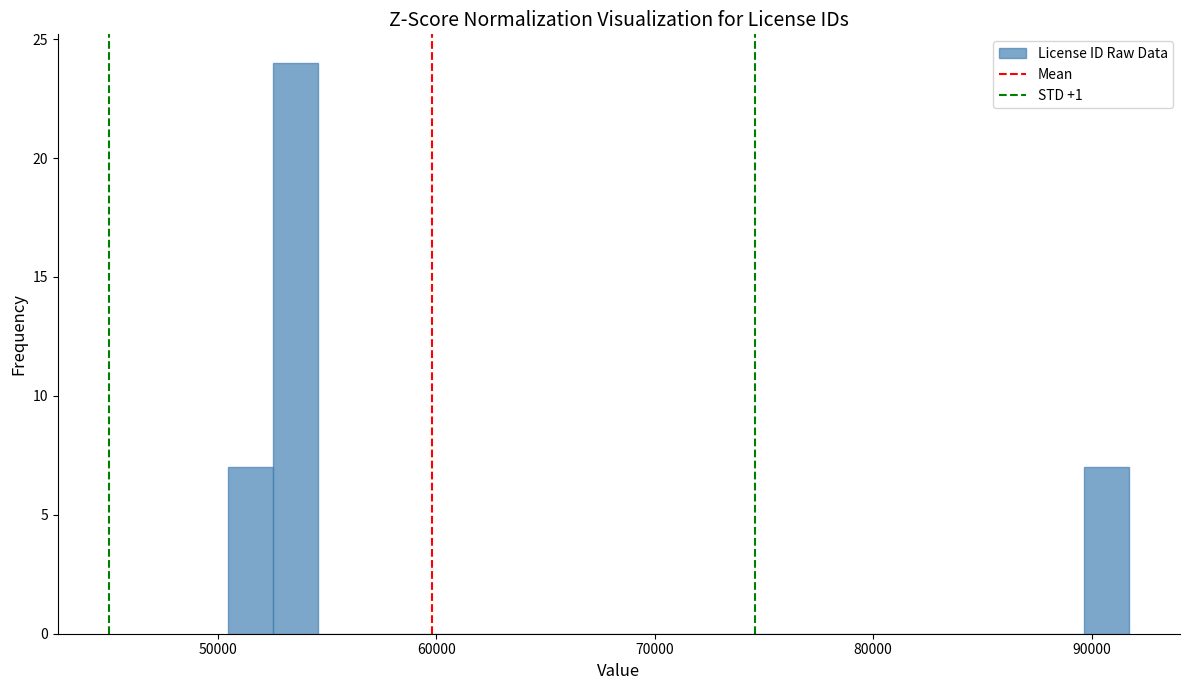

Read against the x-axis, roughly where is the centre of the tallest bar?

54000